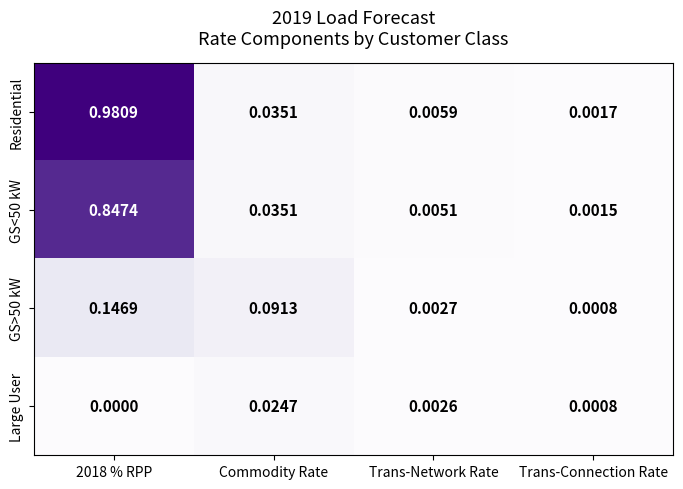

At how many categories does at least one series exceed 0?

4